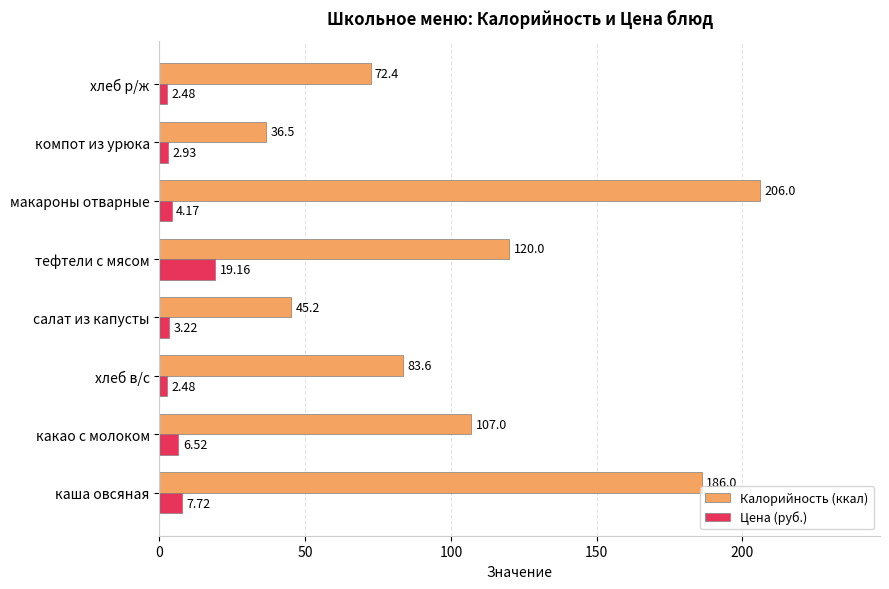

At салат из капусты, list the series in order from largest to smallest.

Калорийность (ккал), Цена (руб.)